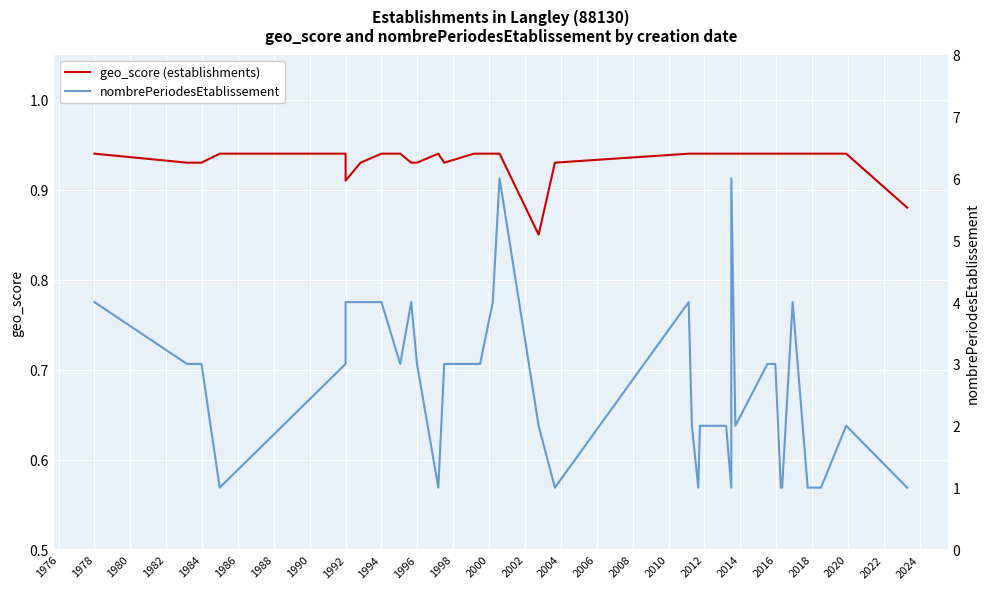

What is the minimum value shown in the chart?

0.8